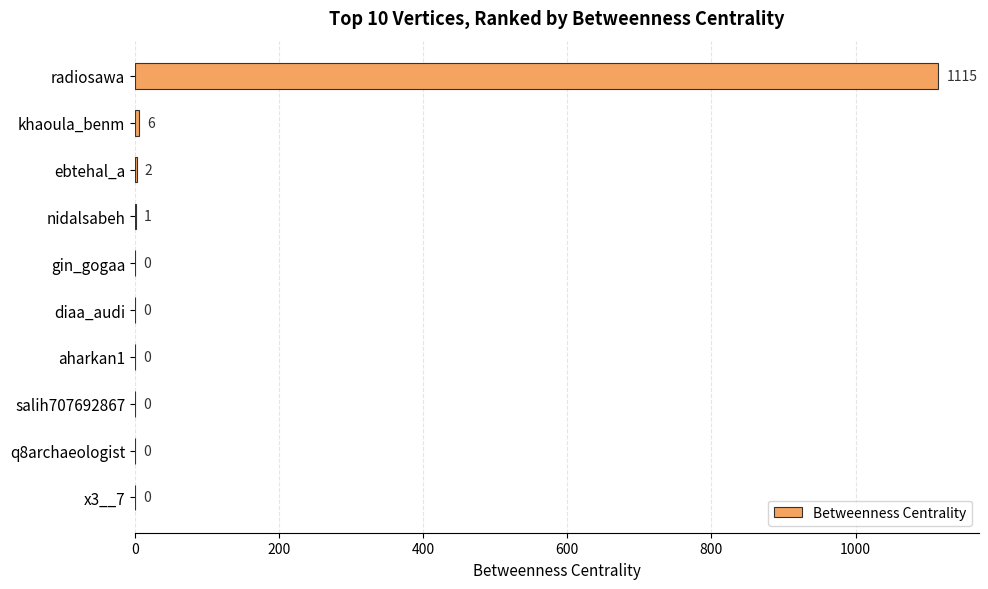

Reading bottom to top, list all the values displayed in this chart.

x3__7=0	q8archaeologist=0	salih707692867=0	aharkan1=0	diaa_audi=0	gin_gogaa=0	nidalsabeh=1	ebtehal_a=2	khaoula_benm=6	radiosawa=1115